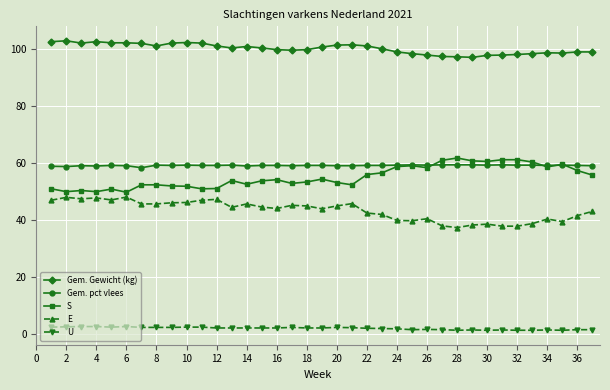

What are all the series names shown in the legend?

Gem. Gewicht (kg), Gem. pct vlees, S, E, U